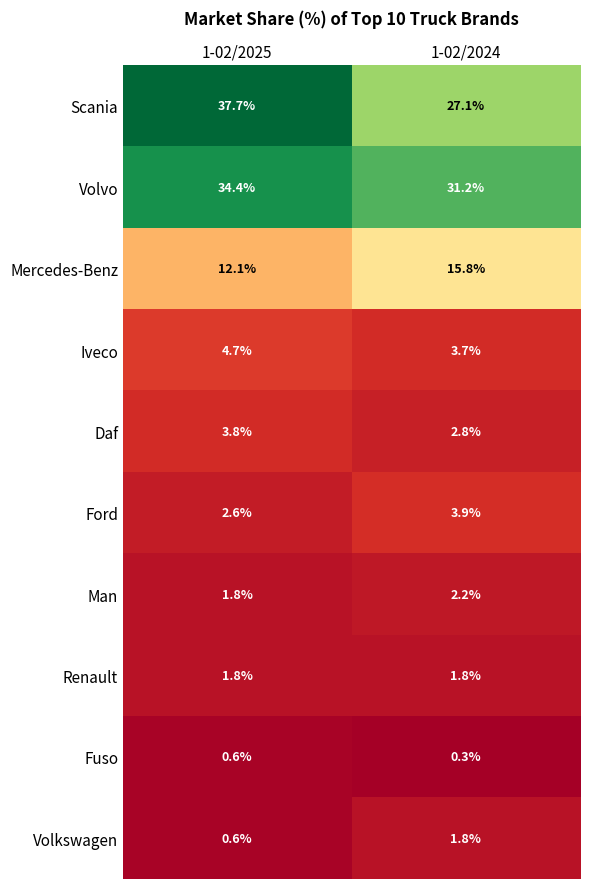

What is the difference between the Volvo values at 1-02/2024 and 1-02/2025?

3.2